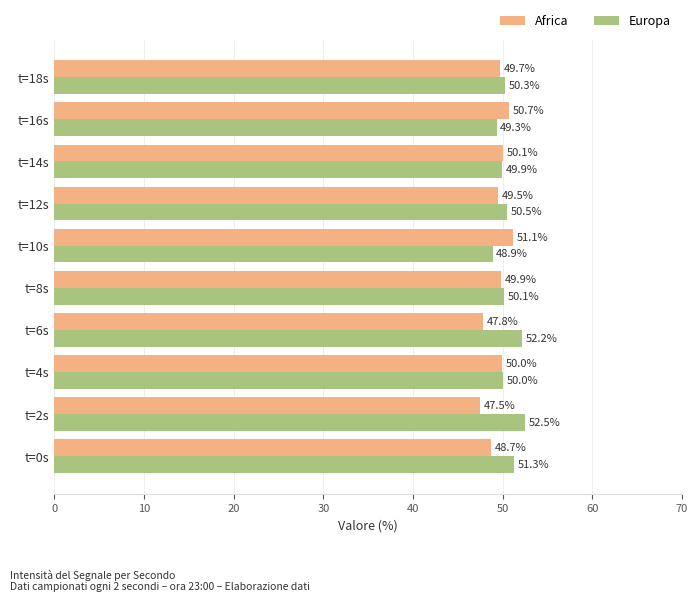

True or false: Europa has a value of 52.2 at t=6s.

True